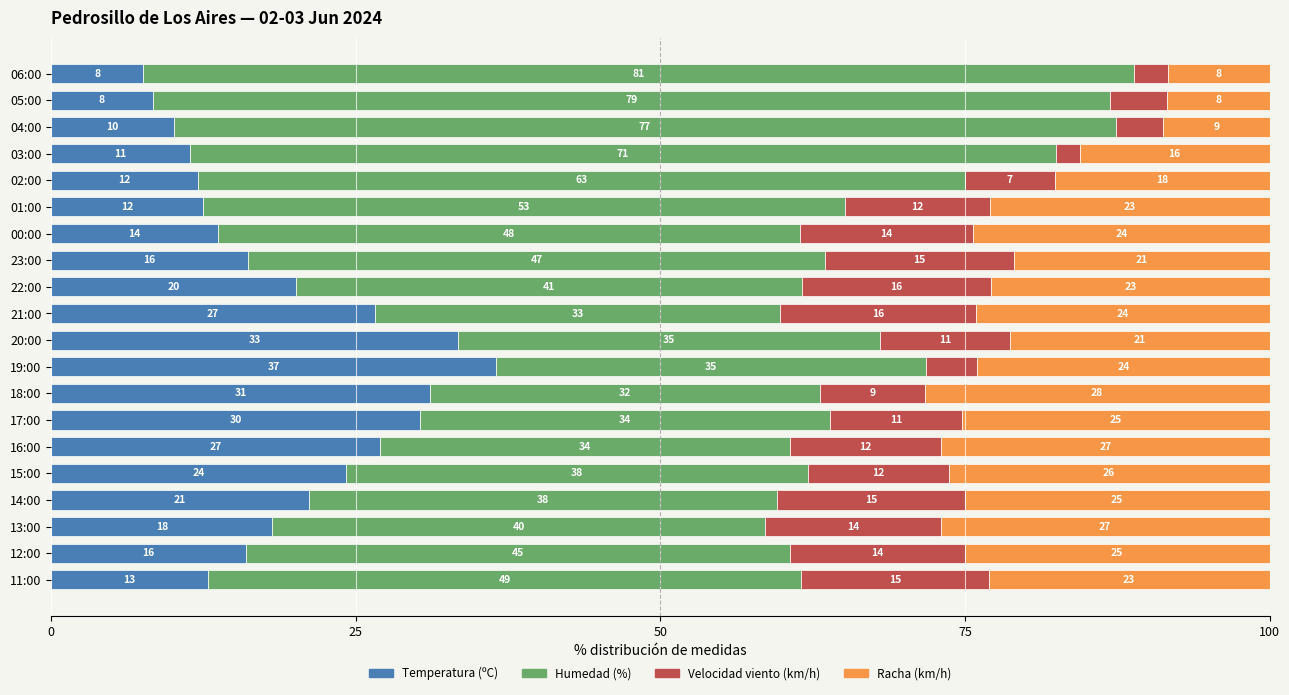

What are all the series names shown in the legend?

Temperatura (ºC), Humedad (%), Velocidad viento (km/h), Racha (km/h)